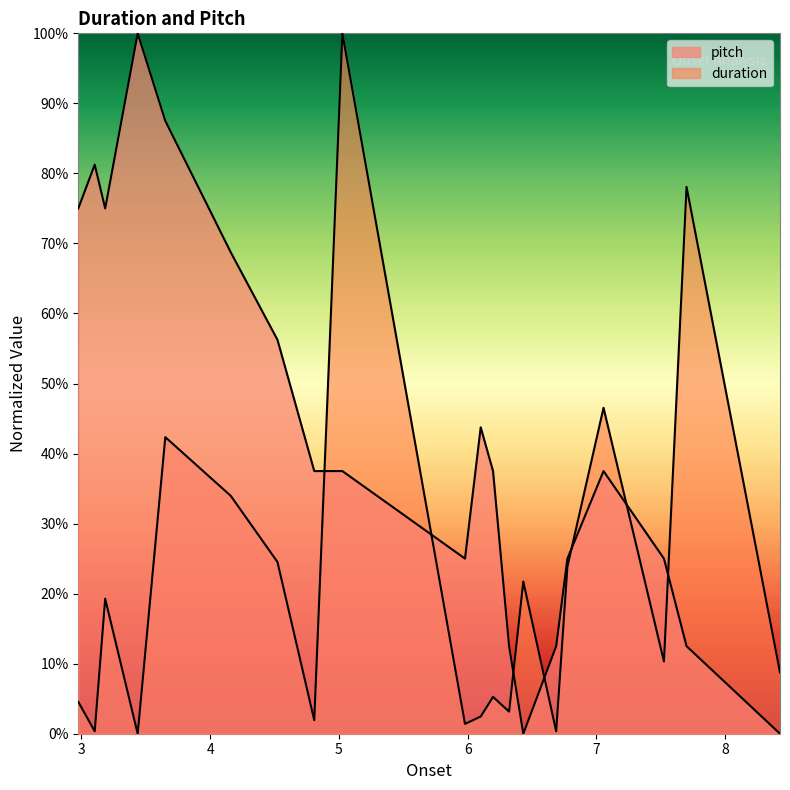

What is the label of the 4th point from the left?

3.436553287981859